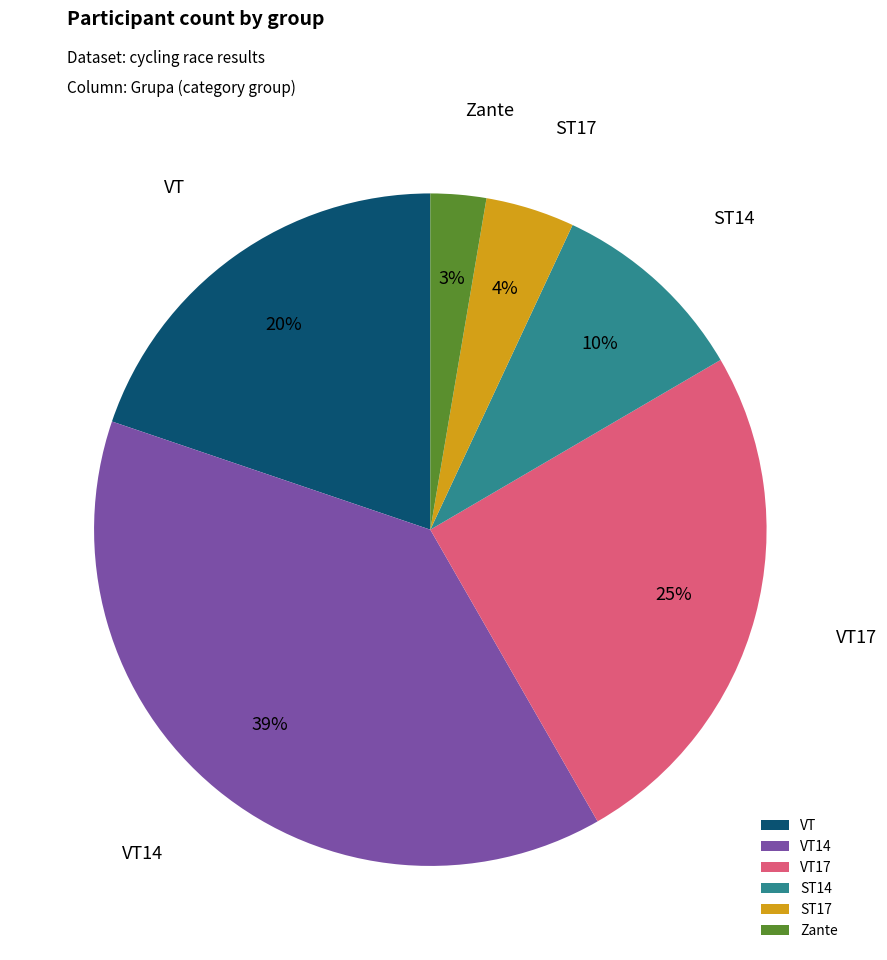

To the nearest percent, what portion does ST17 represent?

4%